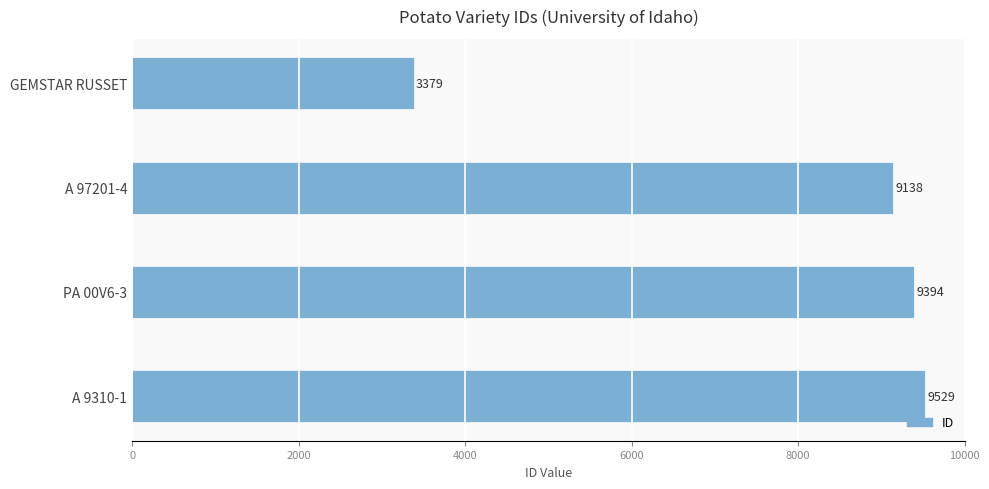

Approximately how many times larger is the value at A 97201-4 compared to A 9310-1?

1.0